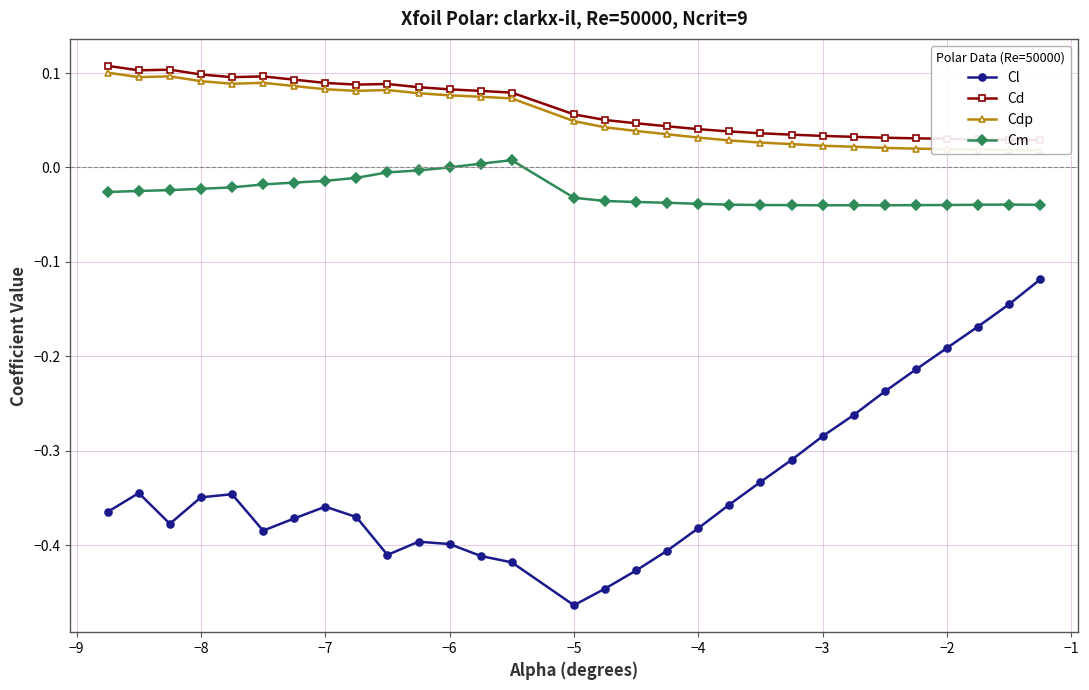

True or false: Cl and Cm cross at least once.

False